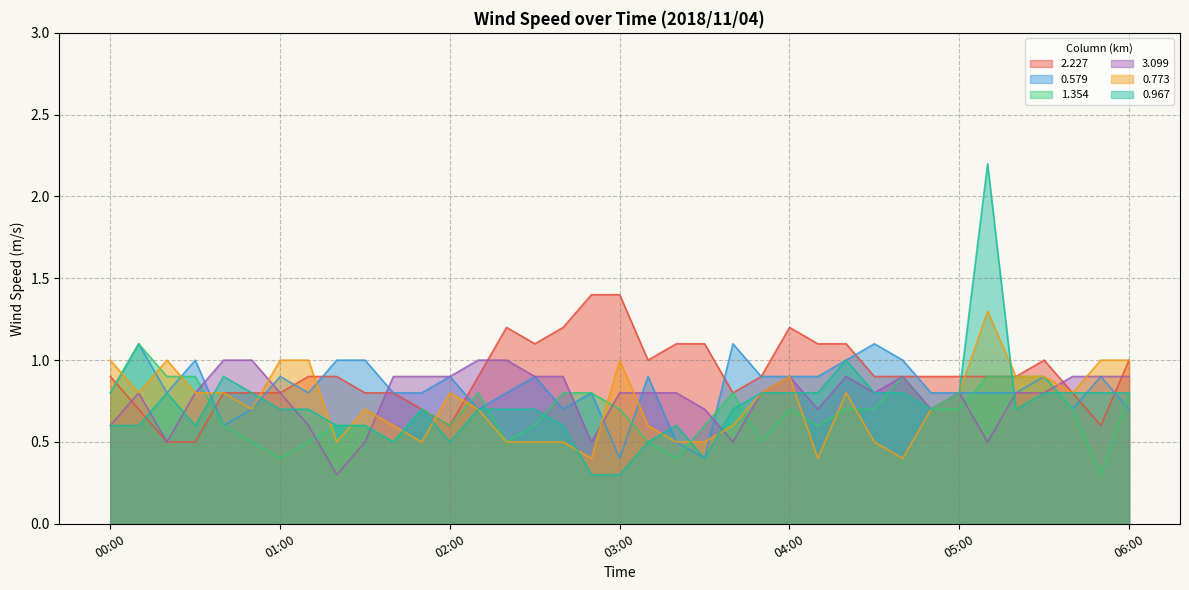

Is it true that 2.227 equals 1.4 at 02:10?

False